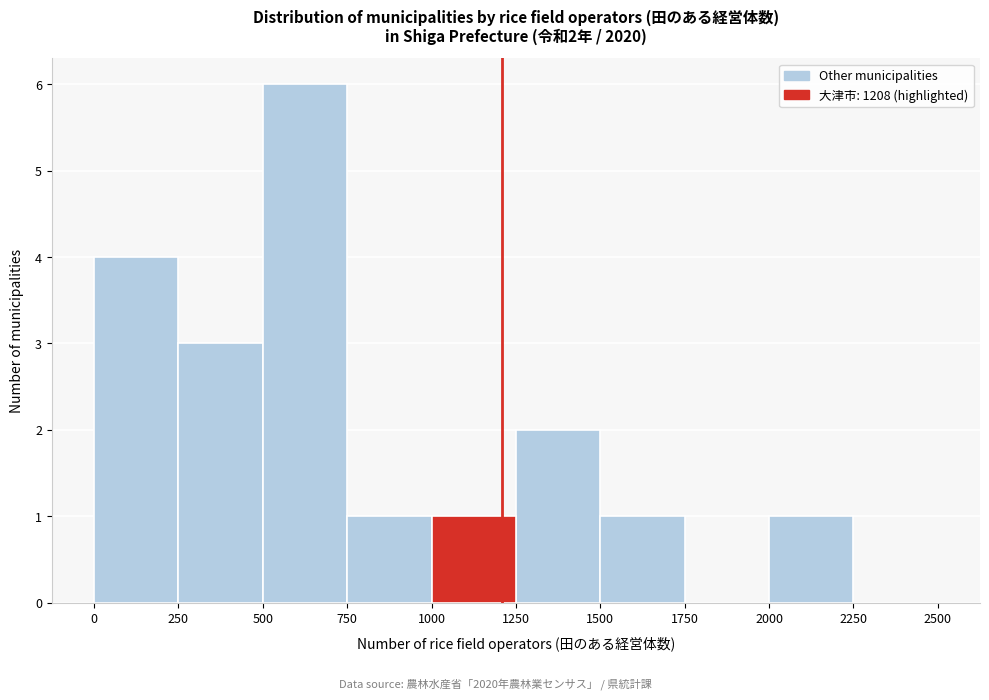

Which range on the x-axis has the tallest bar?

500 to 750